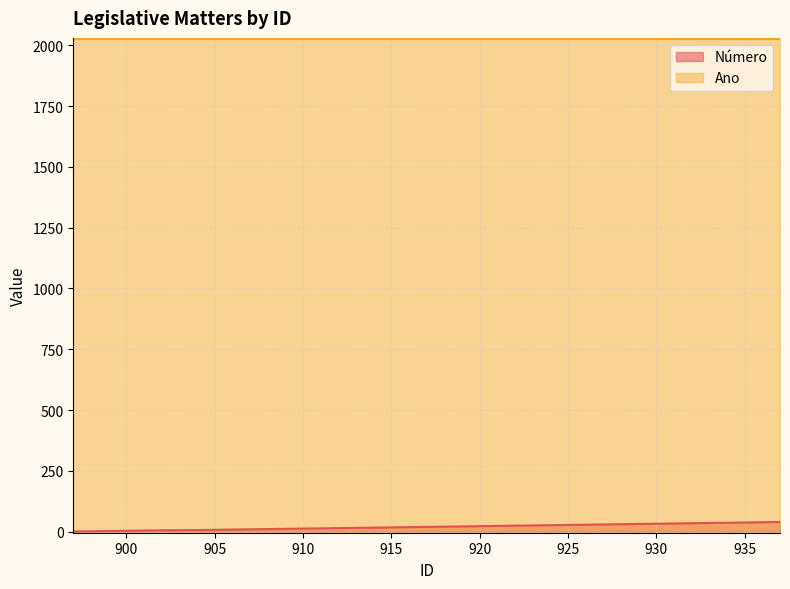

What is the sum of the values at 935 and 927?

68